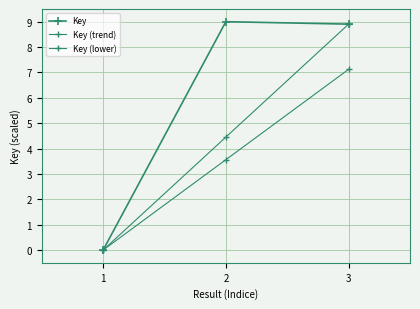

Which series changed the most between 2 and 3?

Key (trend)